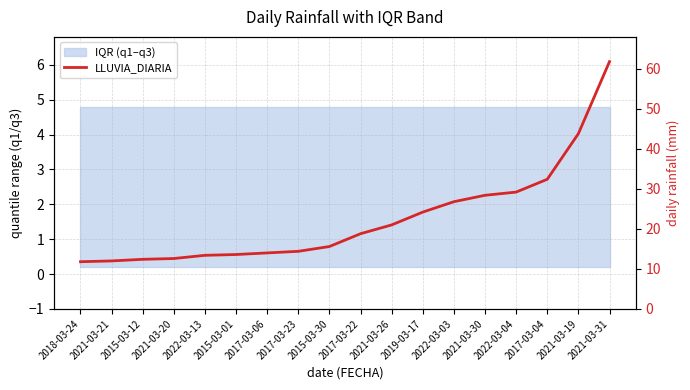

List the labels in order of value, largest first.

2021-03-31, 2021-03-19, 2017-03-04, 2022-03-04, 2021-03-30, 2022-03-03, 2019-03-17, 2021-03-26, 2017-03-22, 2015-03-30, 2017-03-23, 2017-03-06, 2015-03-01, 2022-03-13, 2021-03-20, 2015-03-12, 2021-03-21, 2018-03-24